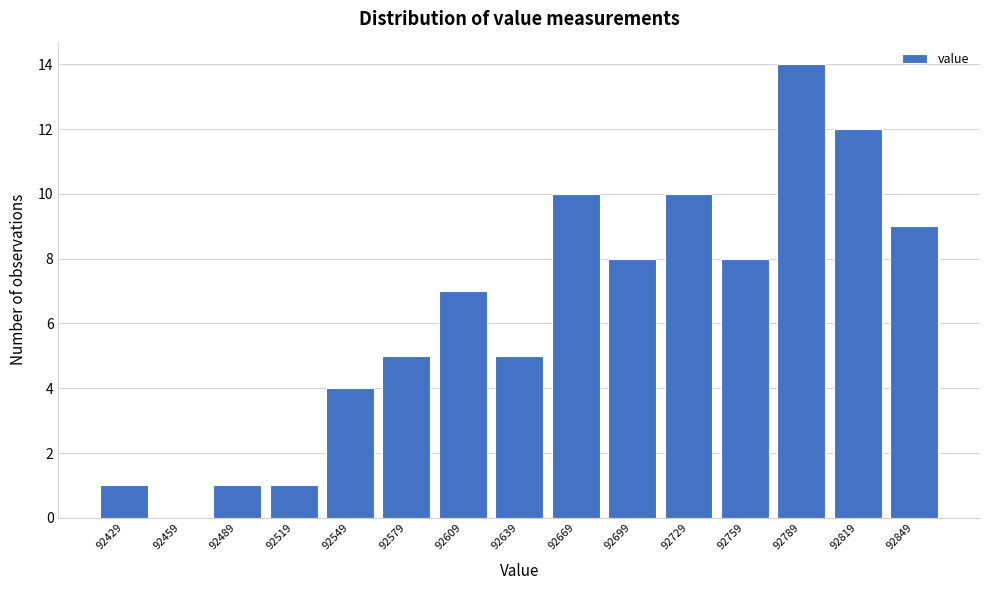

Reading right to left, what are all the values shown in this chart?

92849=9	92819=12	92789=14	92759=8	92729=10	92699=8	92669=10	92639=5	92609=7	92579=5	92549=4	92519=1	92489=1	92459=0	92429=1